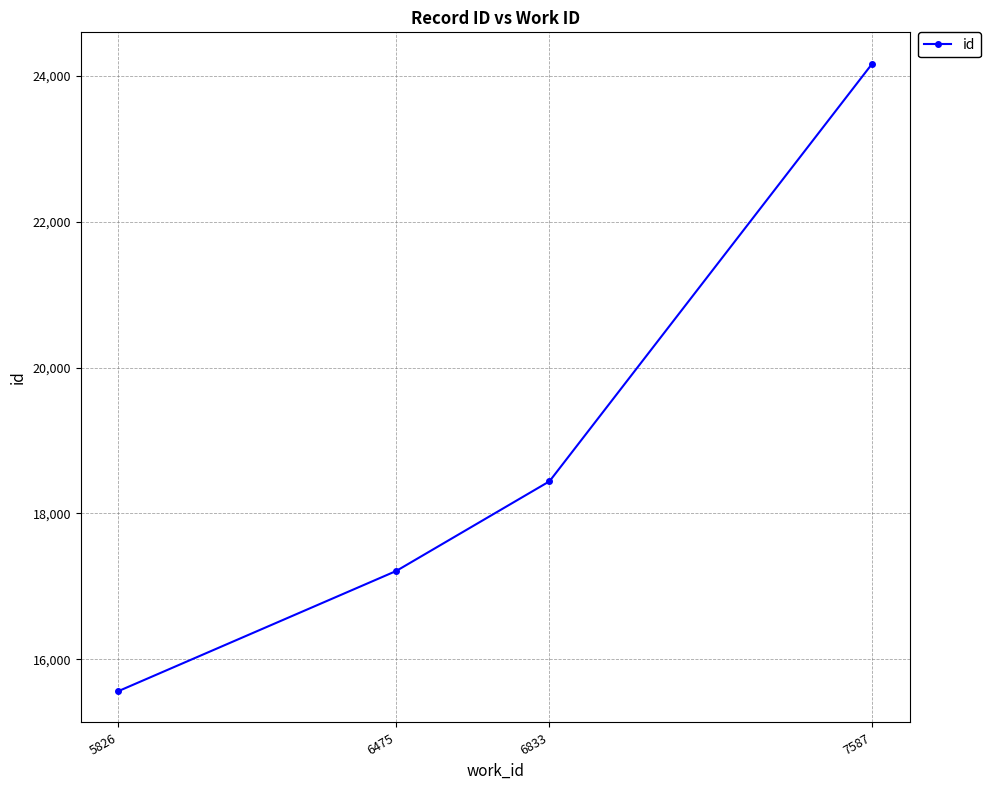

What is the sum of the values at 6475 and 7587?

41381